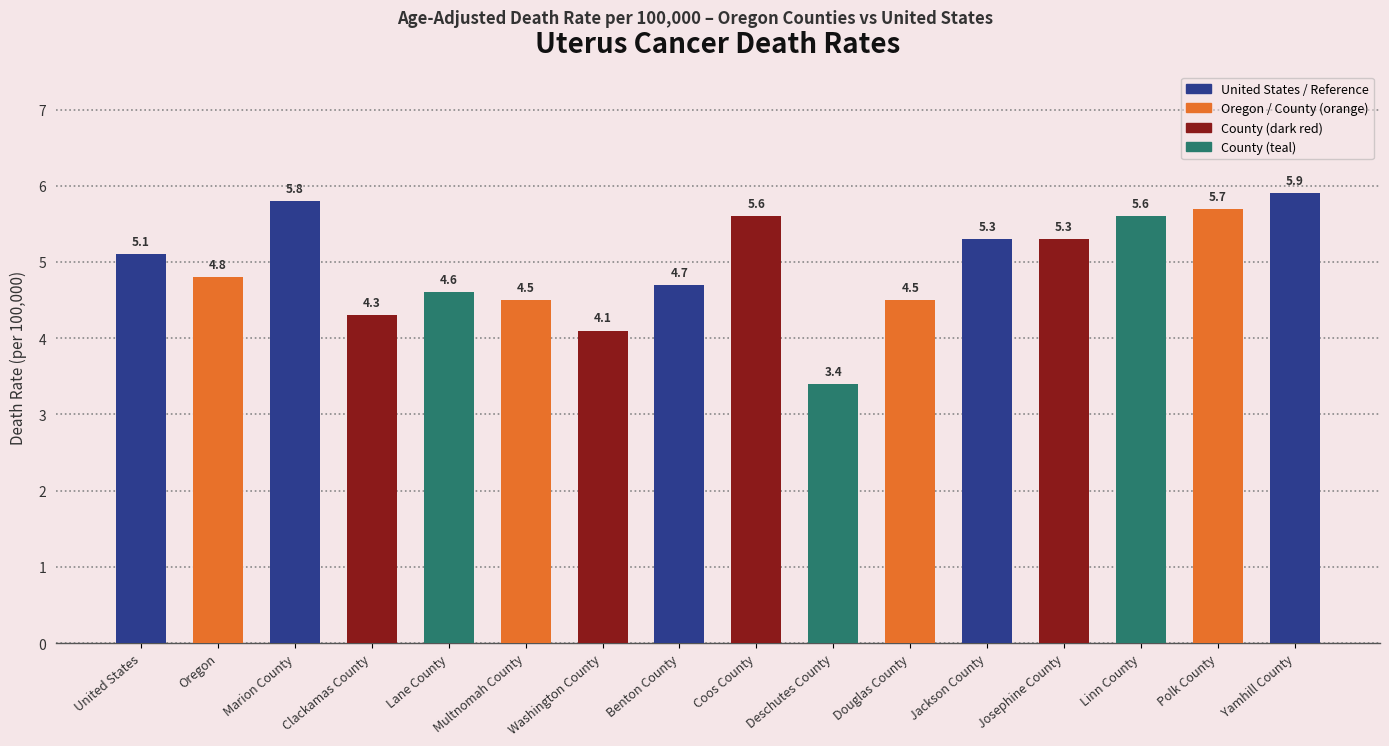

True or false: the data shows 3.4 at Deschutes County.

True